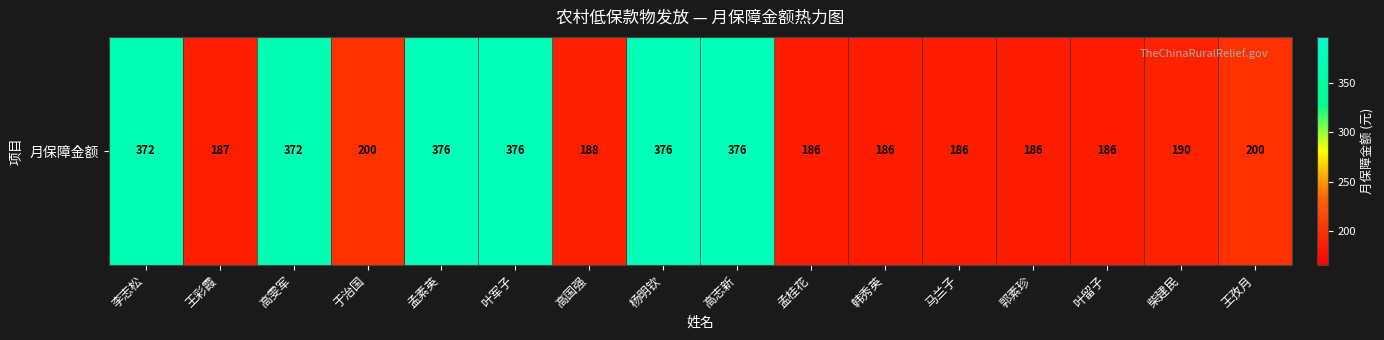

Which category has the highest value across all series?

孟素英